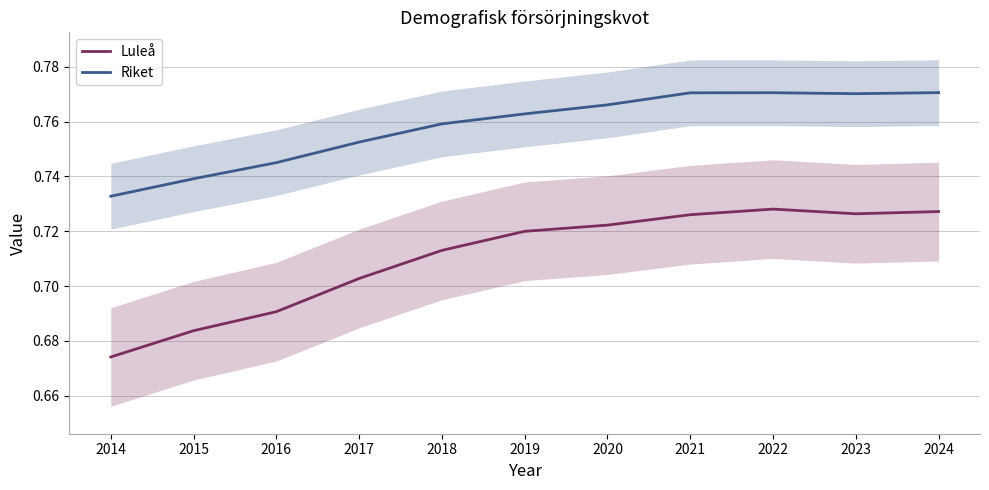

True or false: Luleå and Riket intersect in this chart.

False